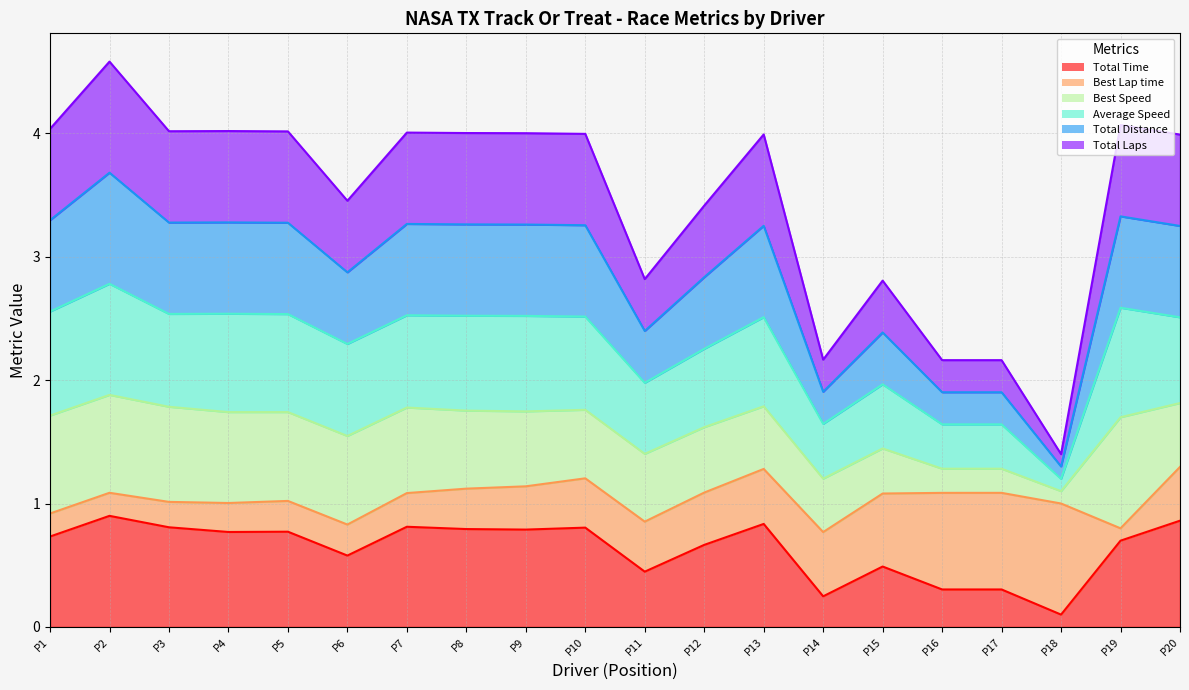

What is the value of the Total Time point at the 13th from the left?

0.8